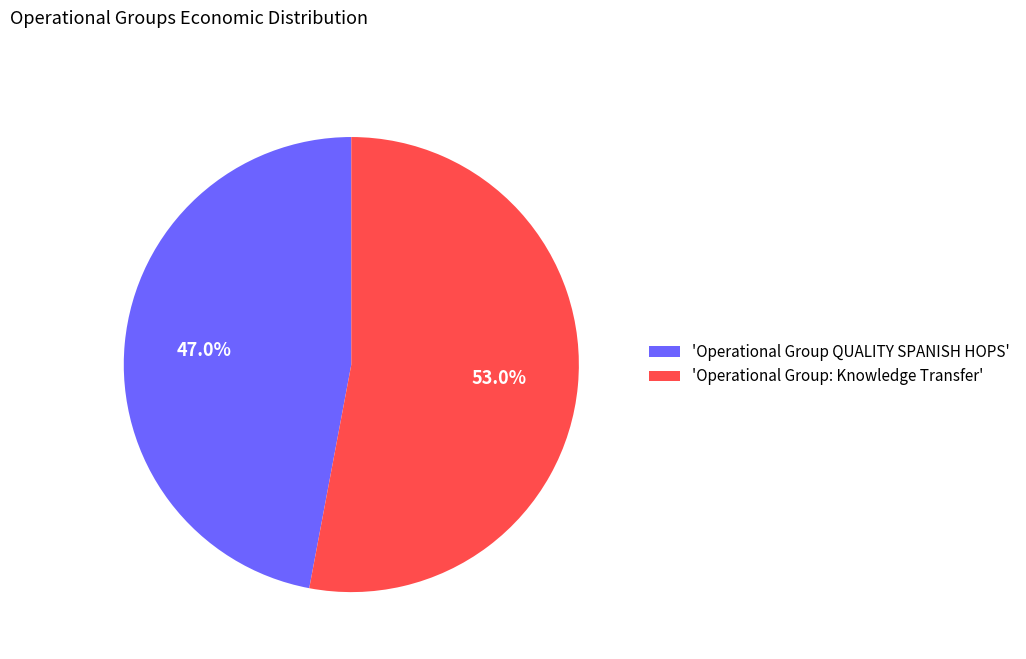

Approximately how many times larger is the value at 'Operational Group: Knowledge Transfer' compared to 'Operational Group QUALITY SPANISH HOPS'?

1.1